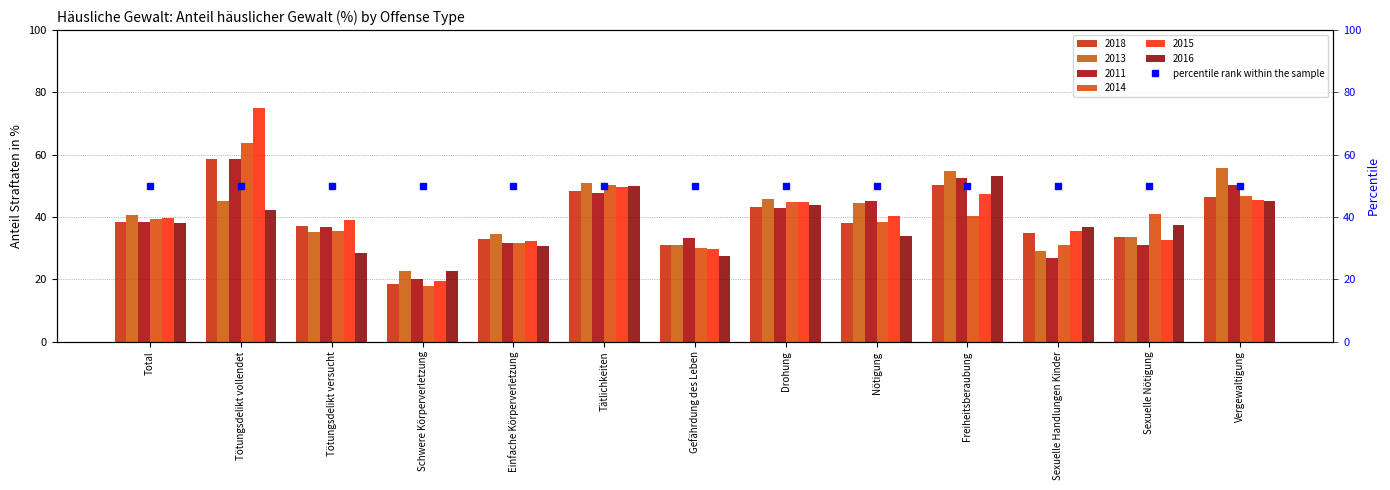

At how many categories does at least one series exceed 74?

1